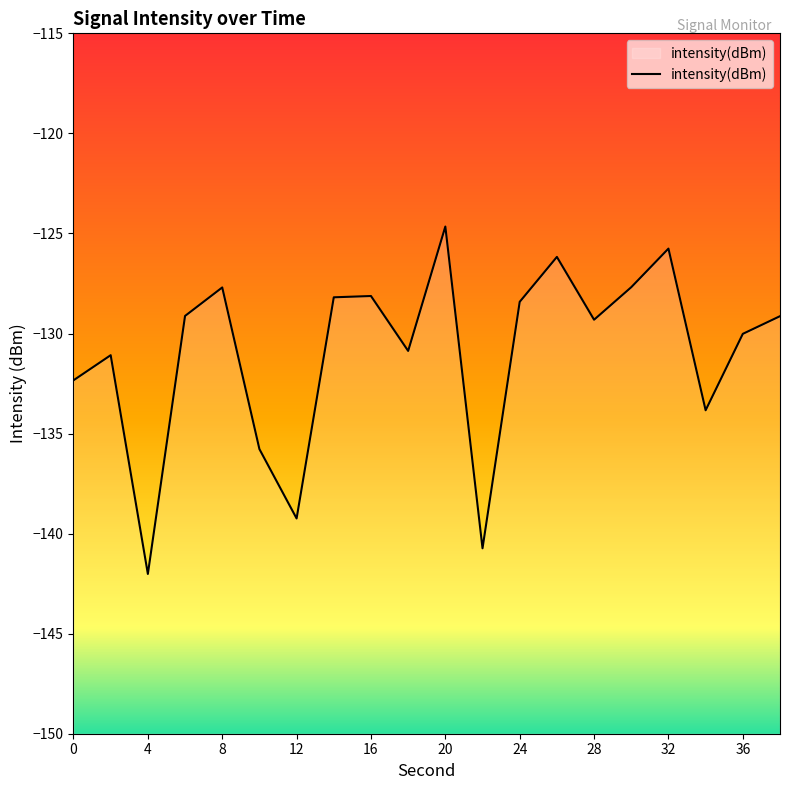

True or false: the data shows -130.0 at 36.

True